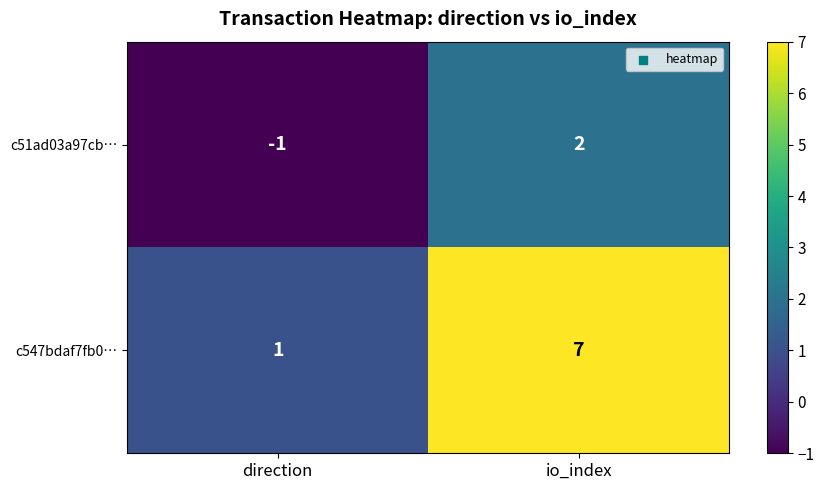

Is it true that c51ad03a97cb… equals 2 at io_index?

True